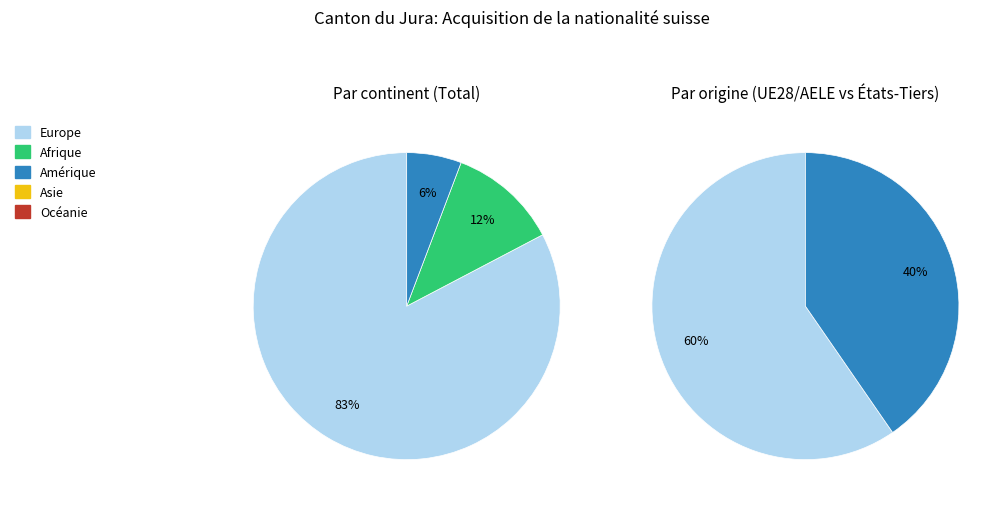

How many segments does this pie chart have?

5